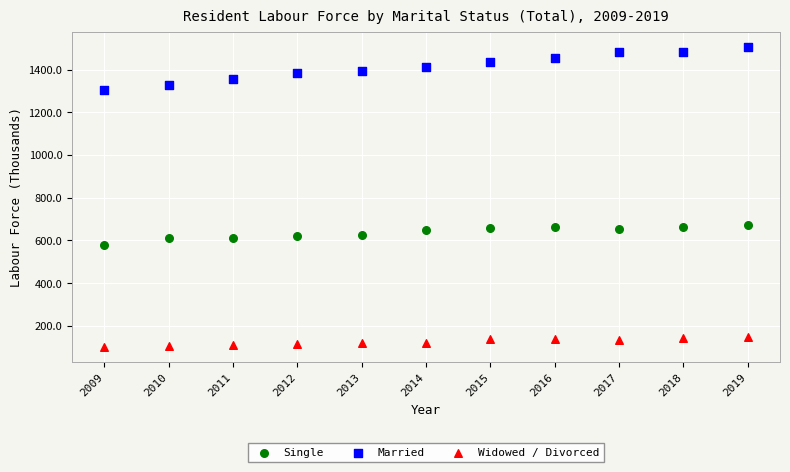

Which series contains the highest Y value?

Married